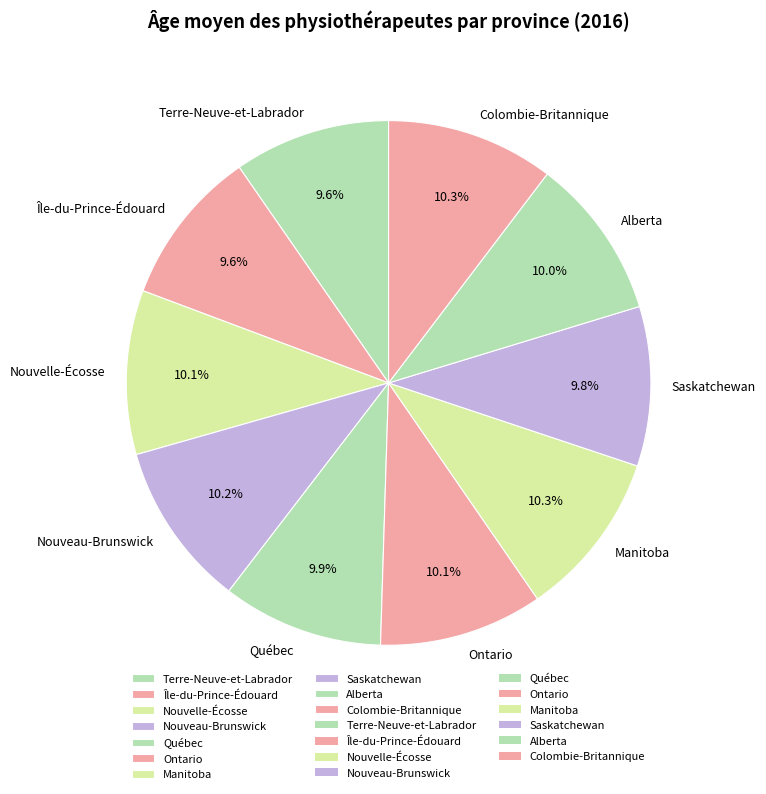

How many segments does this pie chart have?

10